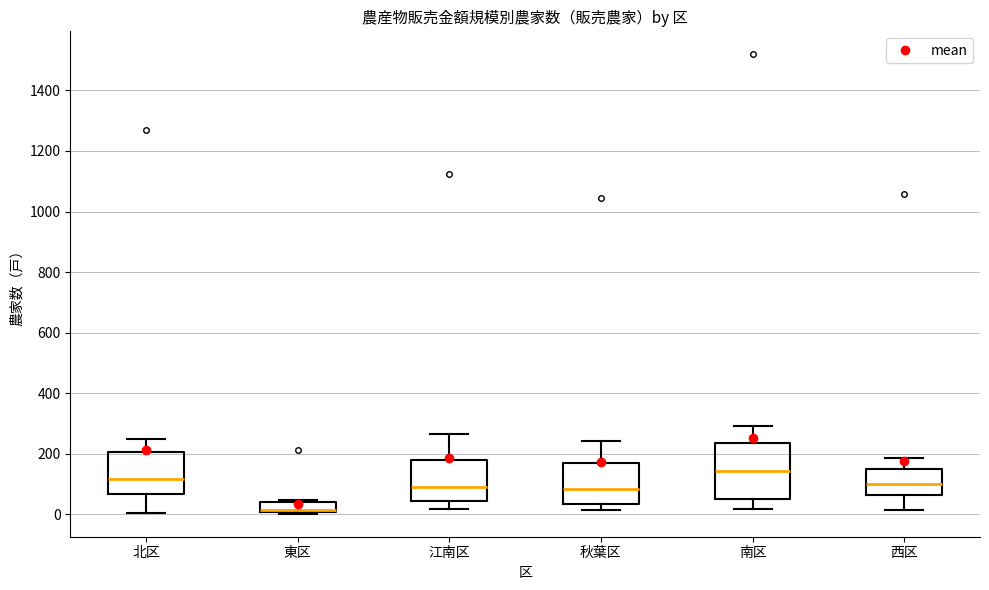

Reading left to right, read every box against the y-axis: the position of its median line, the range the box covers, and the ends of its whiskers. The values are not printed on the chart, so give them approximately, as read against the axis.

北区: median 120, box 60 to 200, whiskers 0 to 240
東区: median 20 (drawn on the box's lower edge), box 0 to 40, whiskers 0 to 40 (just above the box's upper edge)
江南区: median 80, box 40 to 180, whiskers 20 to 260
秋葉区: median 80, box 40 to 180, whiskers 20 to 240
南区: median 140, box 60 to 240, whiskers 20 to 300
西区: median 100, box 60 to 140, whiskers 20 to 180